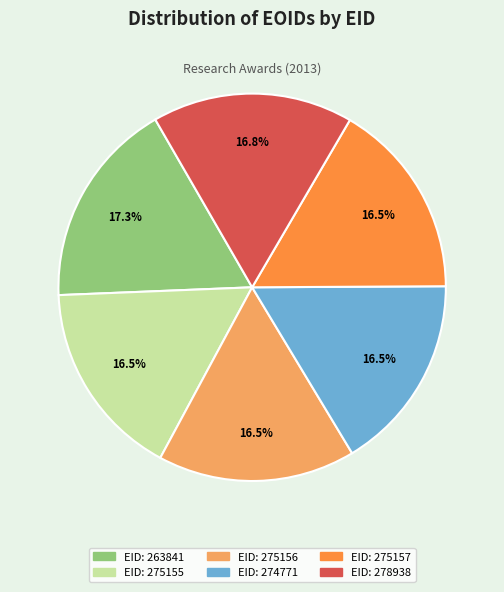

Is there a majority slice in this chart?

No